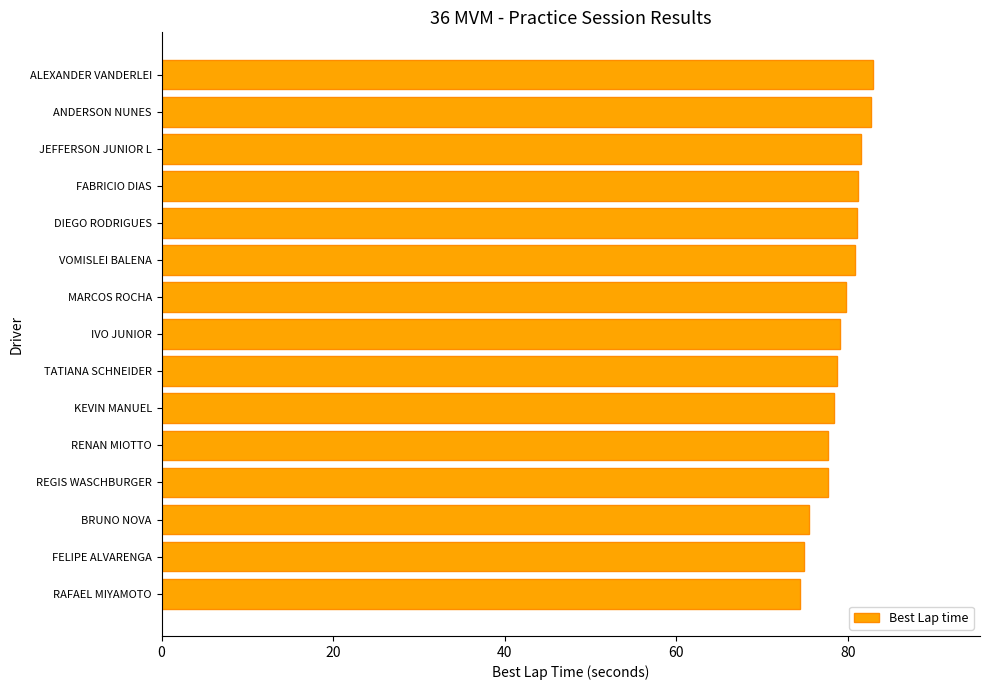

True or false: the data shows 81.1 at DIEGO RODRIGUES.

True